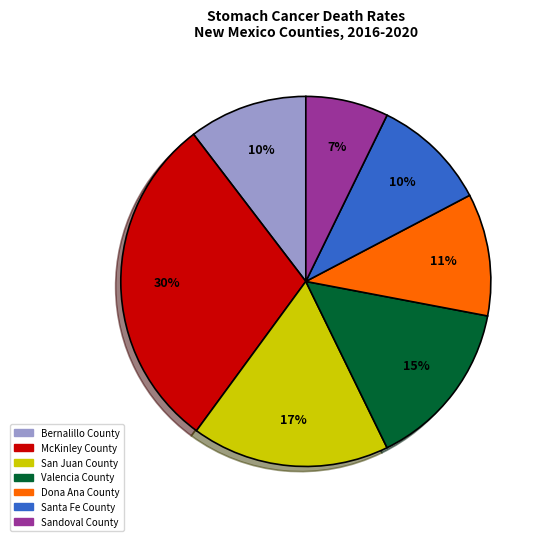

Which has a higher value, Sandoval County or McKinley County?

McKinley County